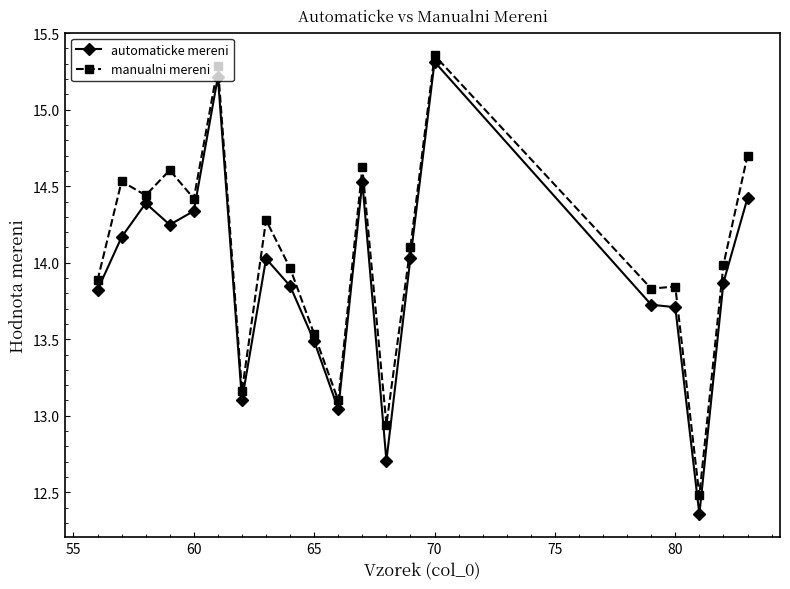

Which series has the largest total across all categories?

manualni mereni